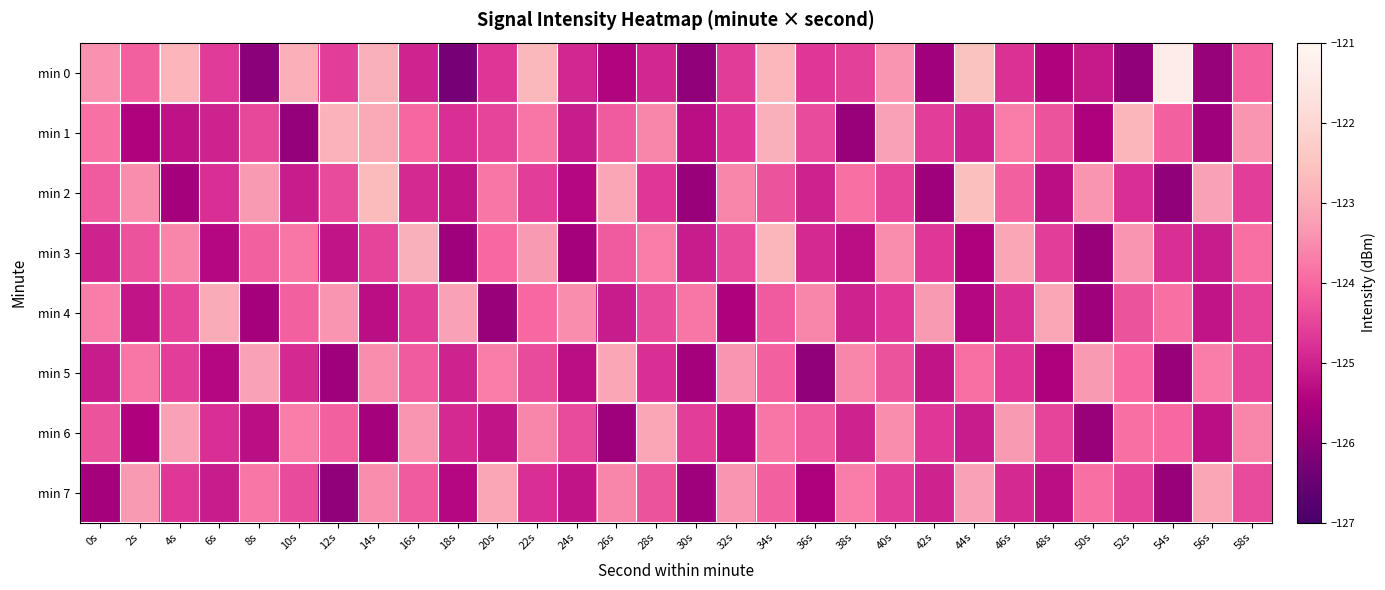

What is the smallest value displayed?

-126.3